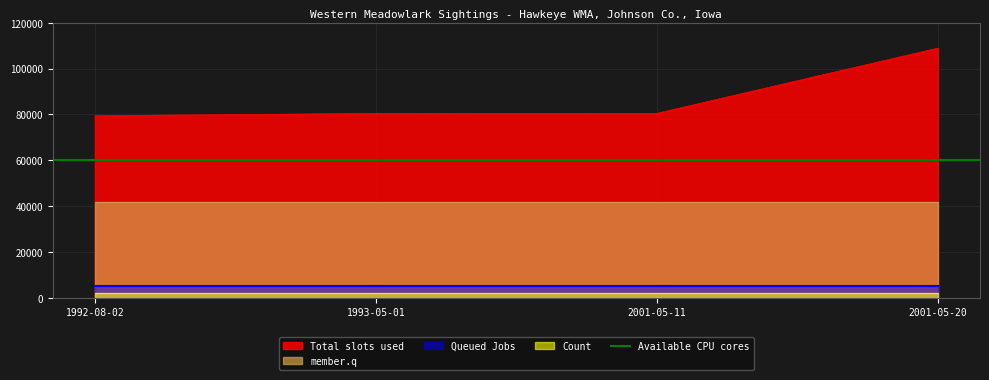

What is the difference between the maximum and minimum values in the Total slots used series?

29491